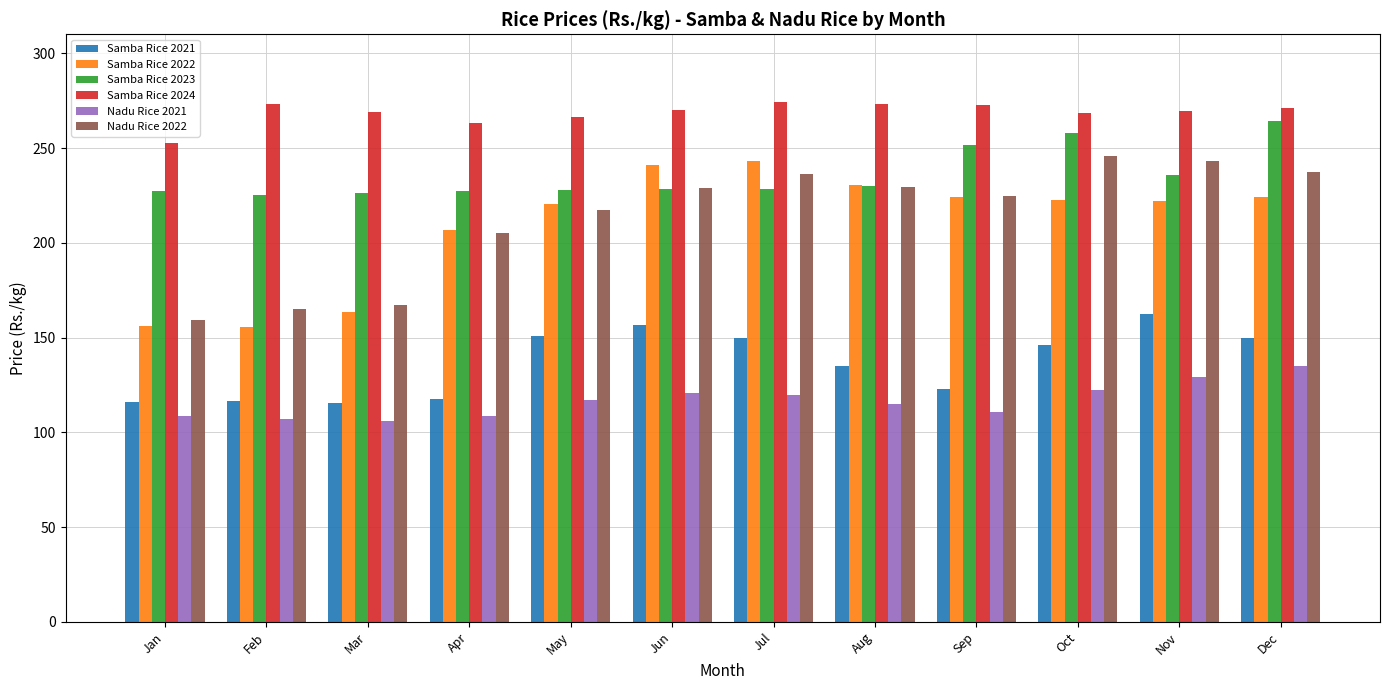

What is the highest value of the Samba Rice 2021 series?

162.2